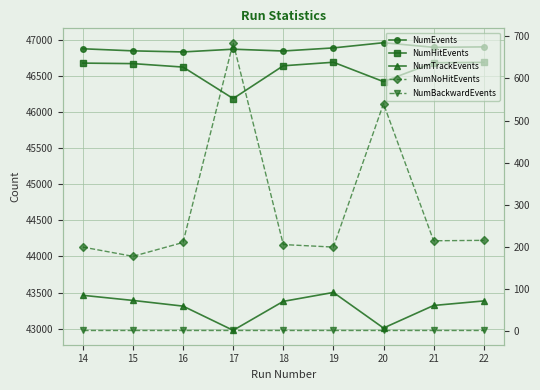

Where is the first local maximum for NumTrackEvents?

19